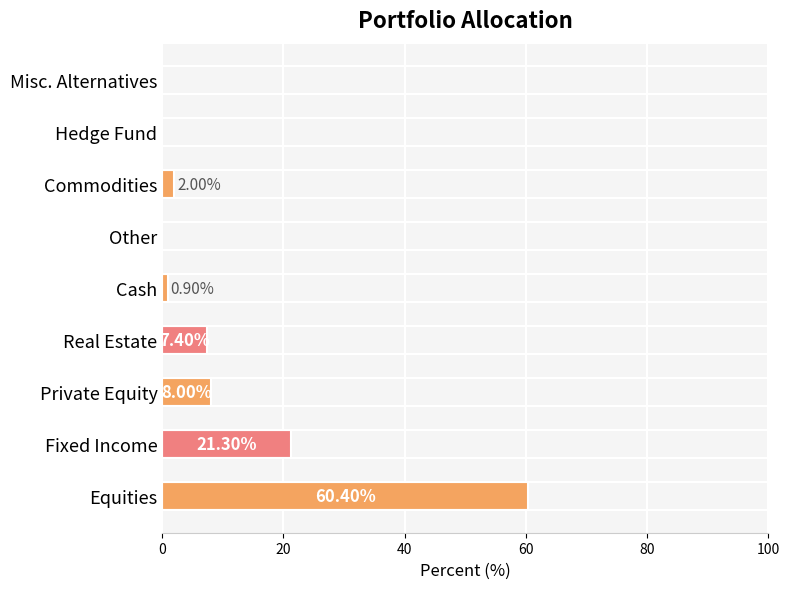

Which has a higher value, Commodities or Real Estate?

Real Estate